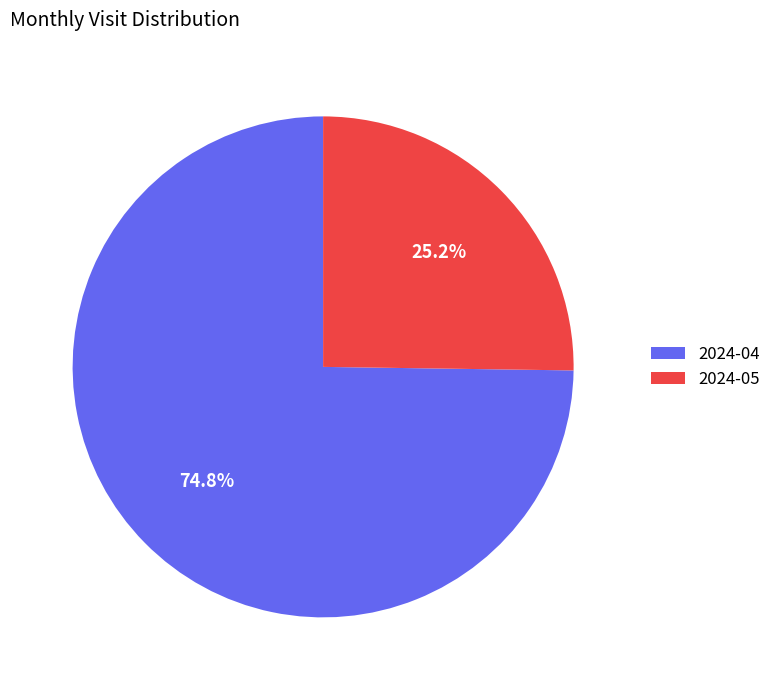

Is the sum of 2024-04 and 2024-05 greater than half?

Yes